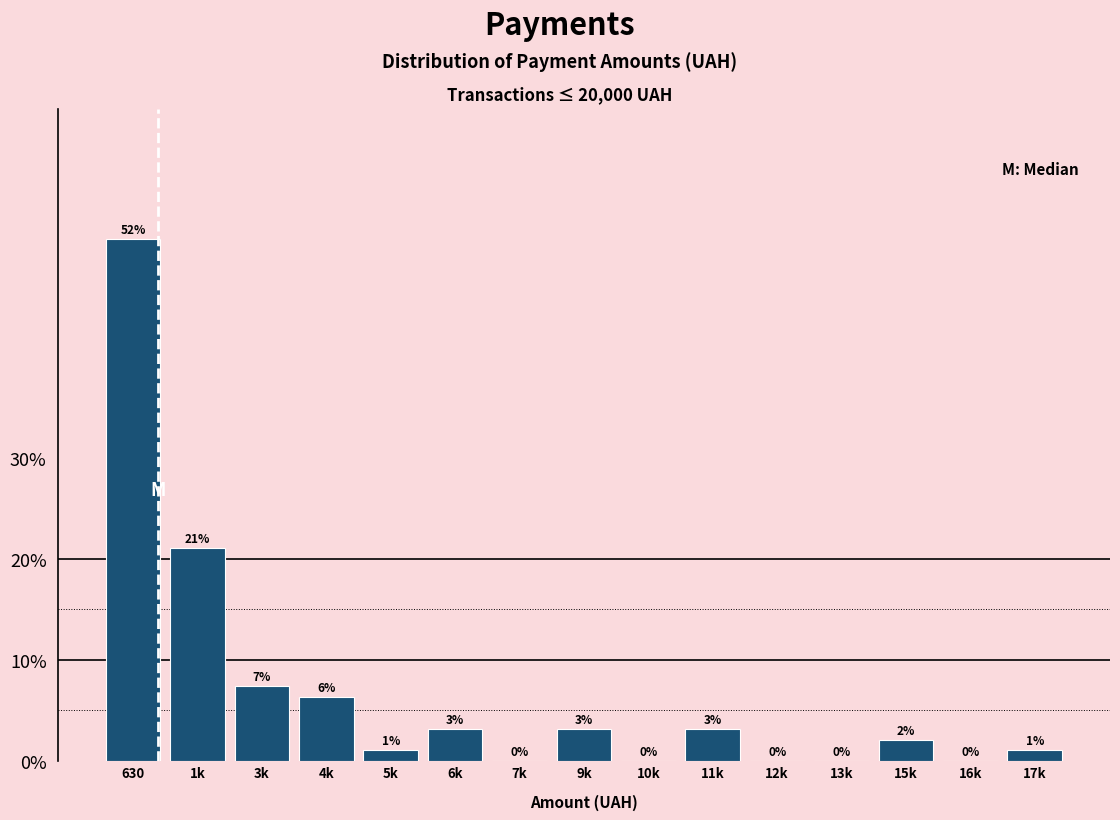

Are the bars horizontal?

No